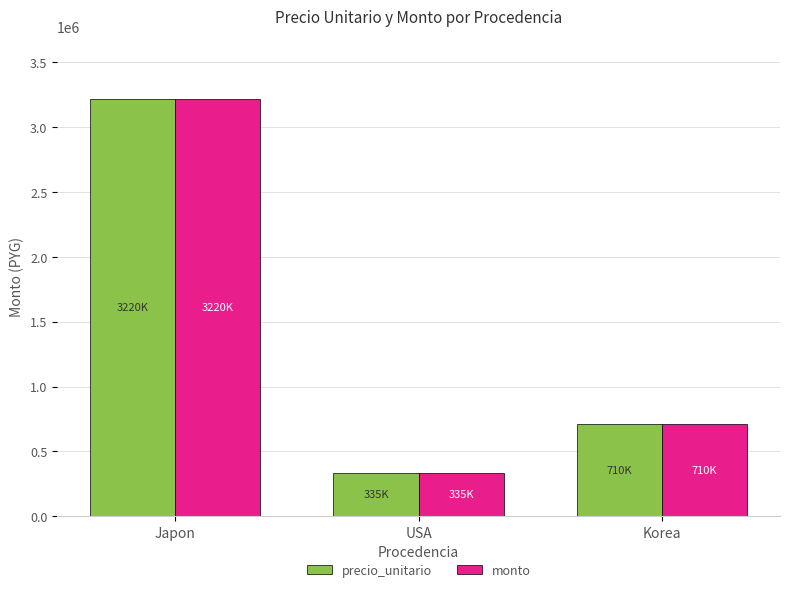

At which label does precio_unitario reach its minimum?

USA